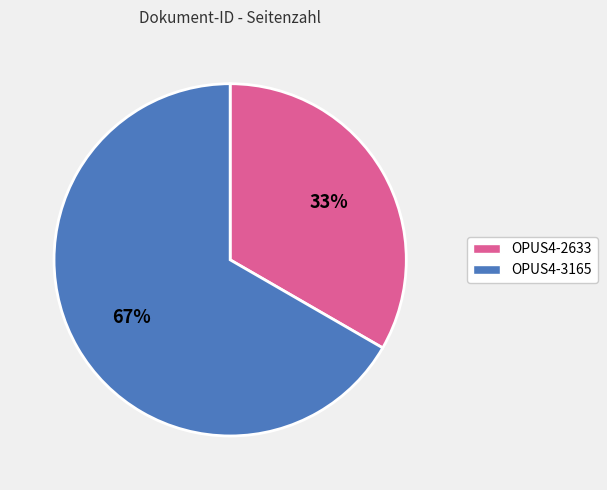

True or false: OPUS4-2633 accounts for 33% of the total.

True